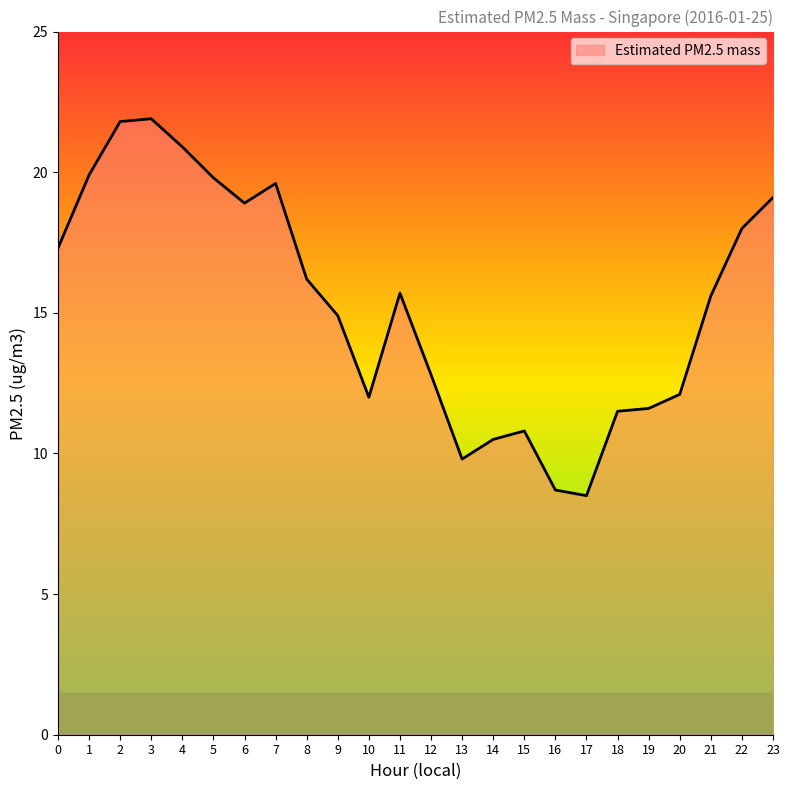

How many distinct data groups are displayed?

1